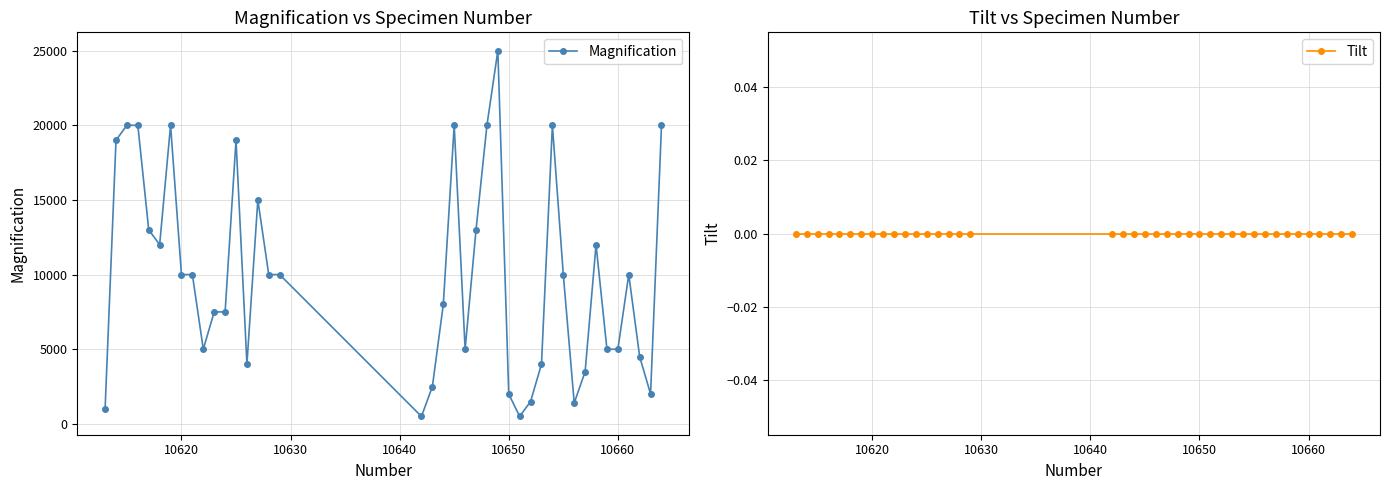

Is it true that Magnification equals 1451 at 10660?

False